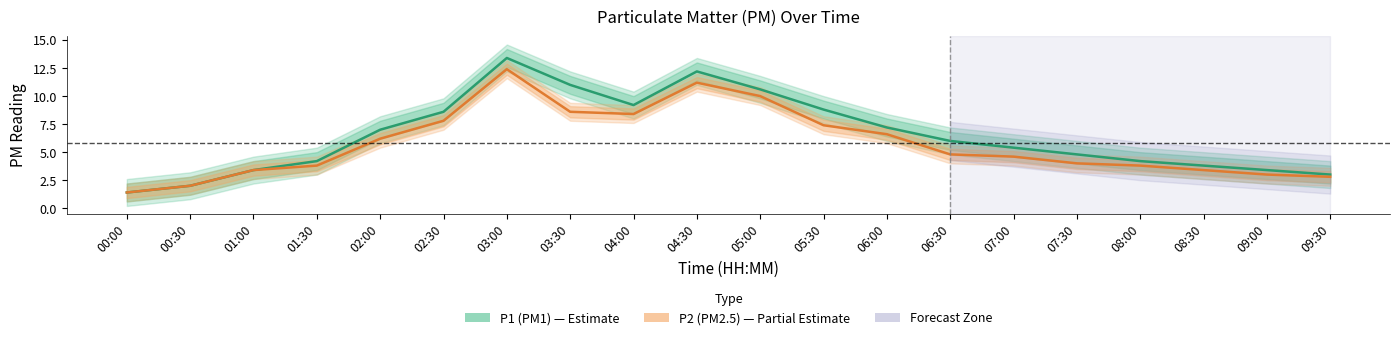

At which category does the chart reach its peak across all series?

03:00